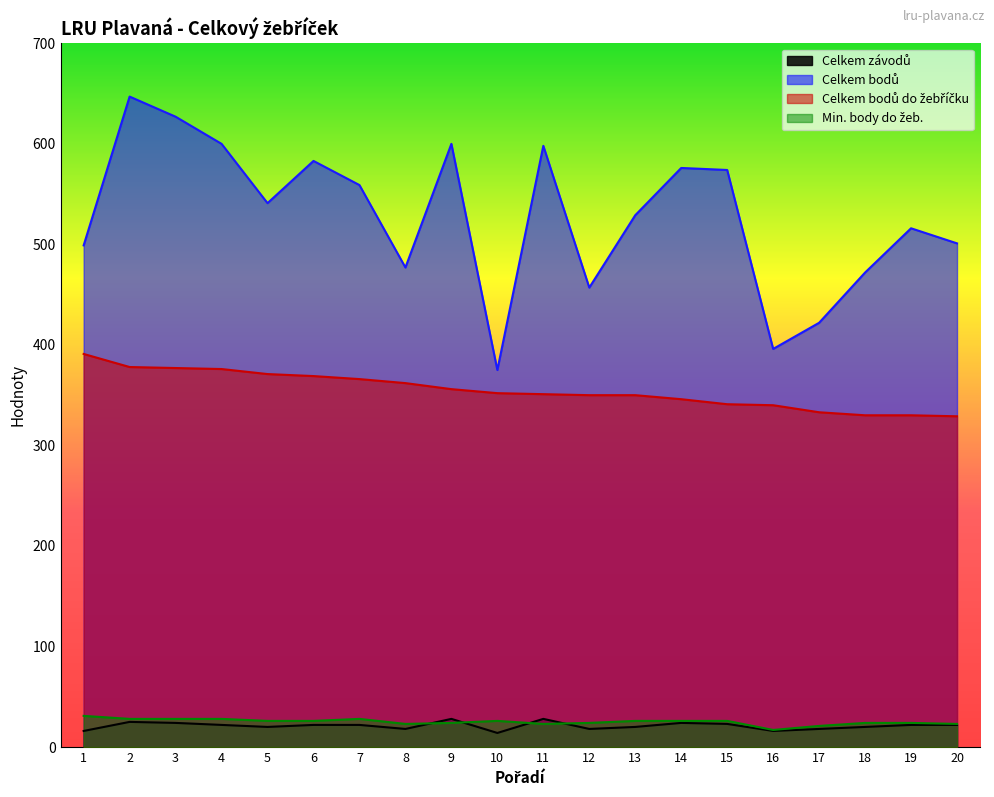

What is the difference between the Min. body do žeb. values at 16 and 3?

11